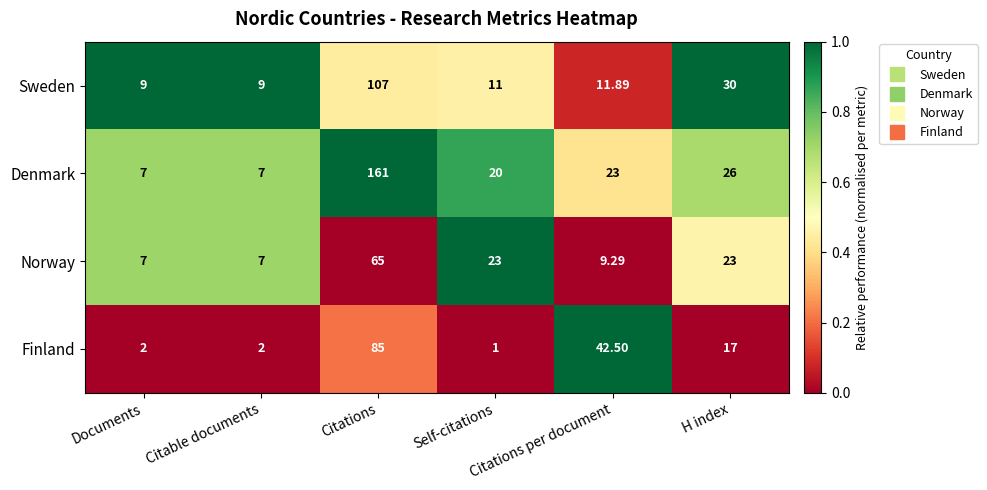

Which series changed the most between Documents and H index?

Sweden